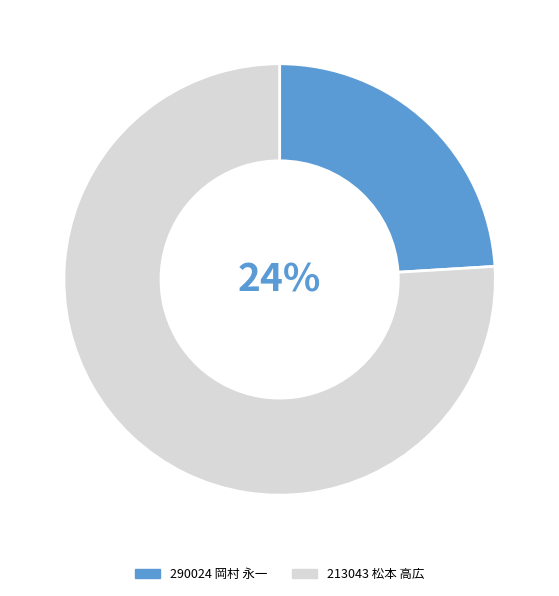

Rank the categories by value from highest to lowest.

213043 松本 高広, 290024 岡村 永一